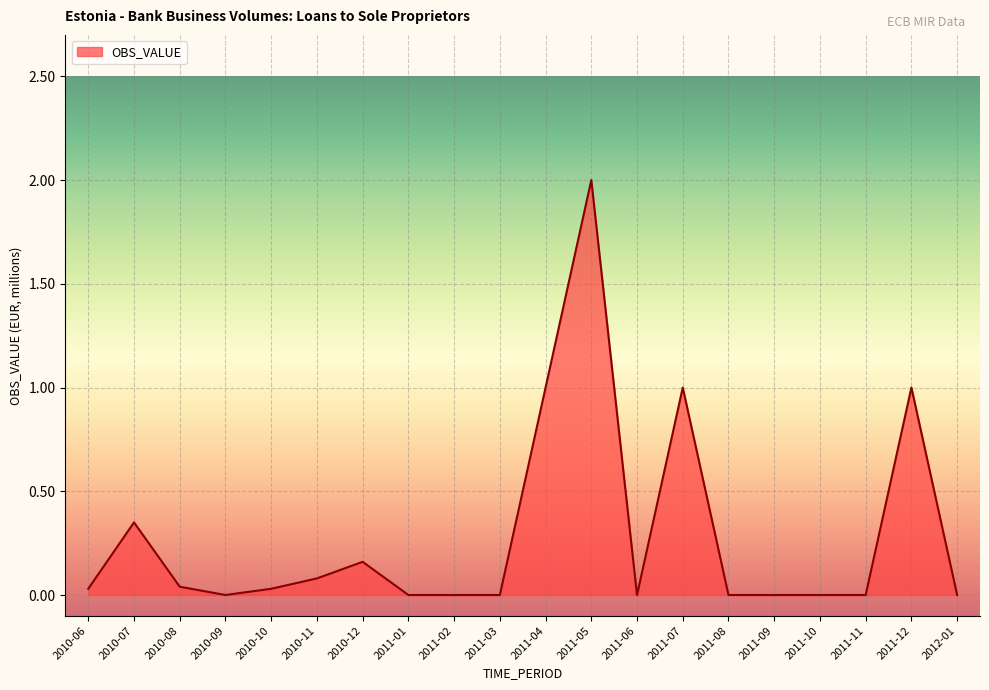

The chart shows a value of 0.0 at 2011-10. True or false?

True